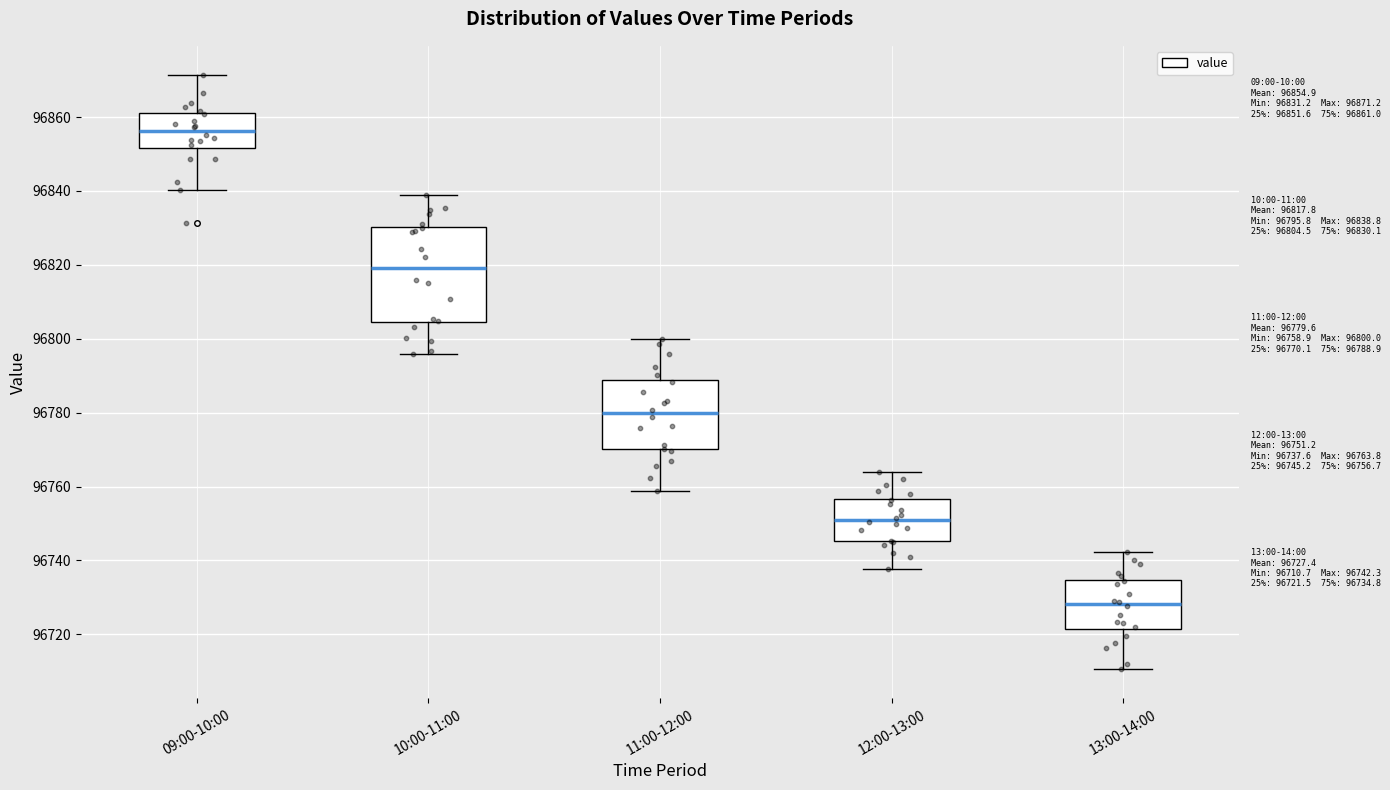

Which box has the highest median line?

09:00-10:00